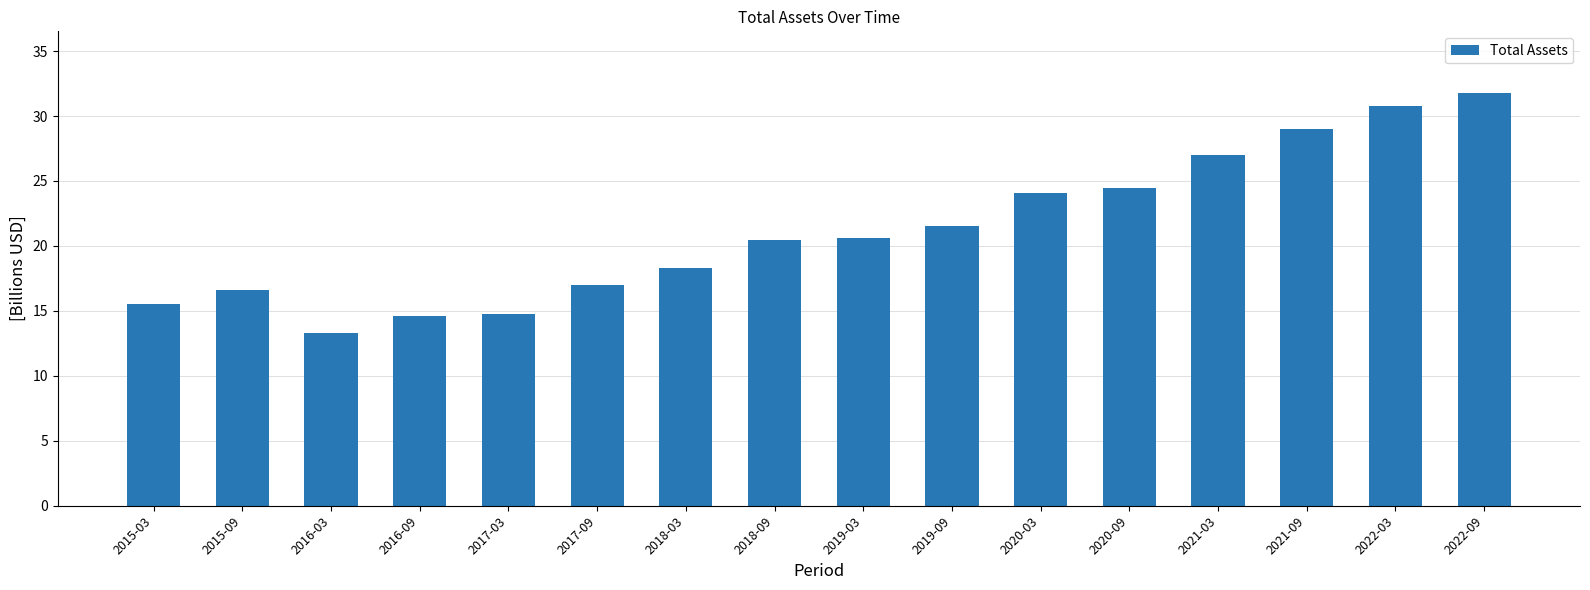

What is the average value?

21.2